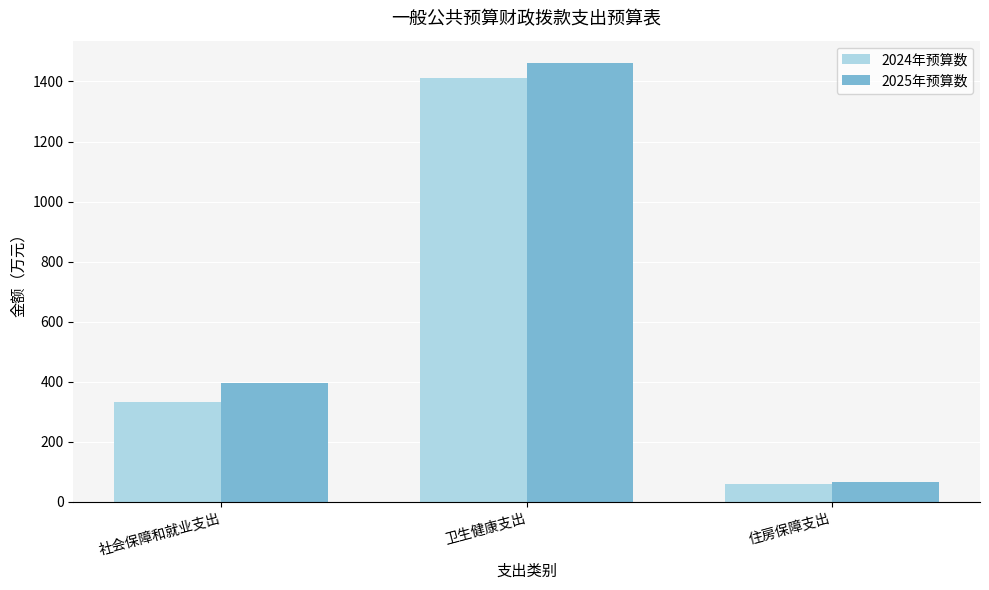

Rank the series by their maximum value, from lowest to highest.

2024年预算数, 2025年预算数